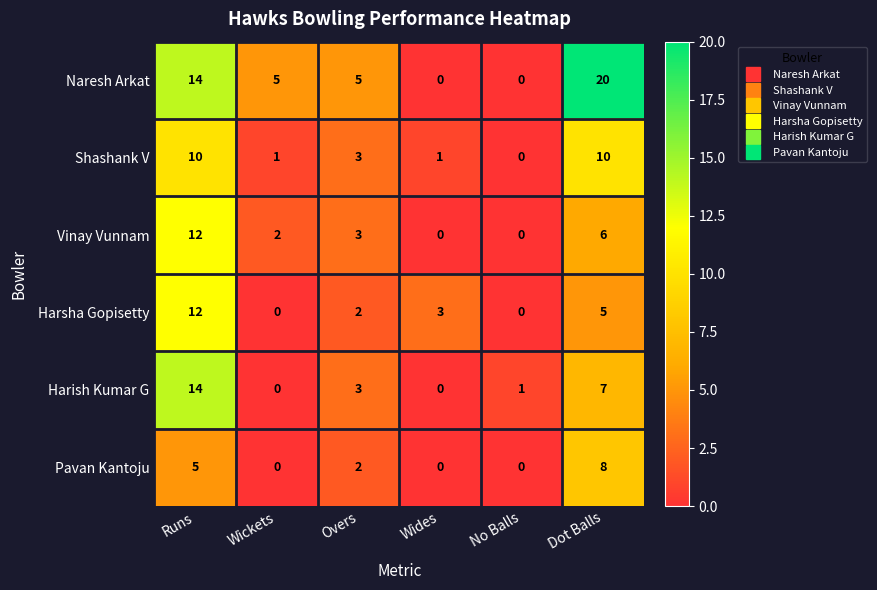

The value of Pavan Kantoju at Wides is -4. True or false?

False